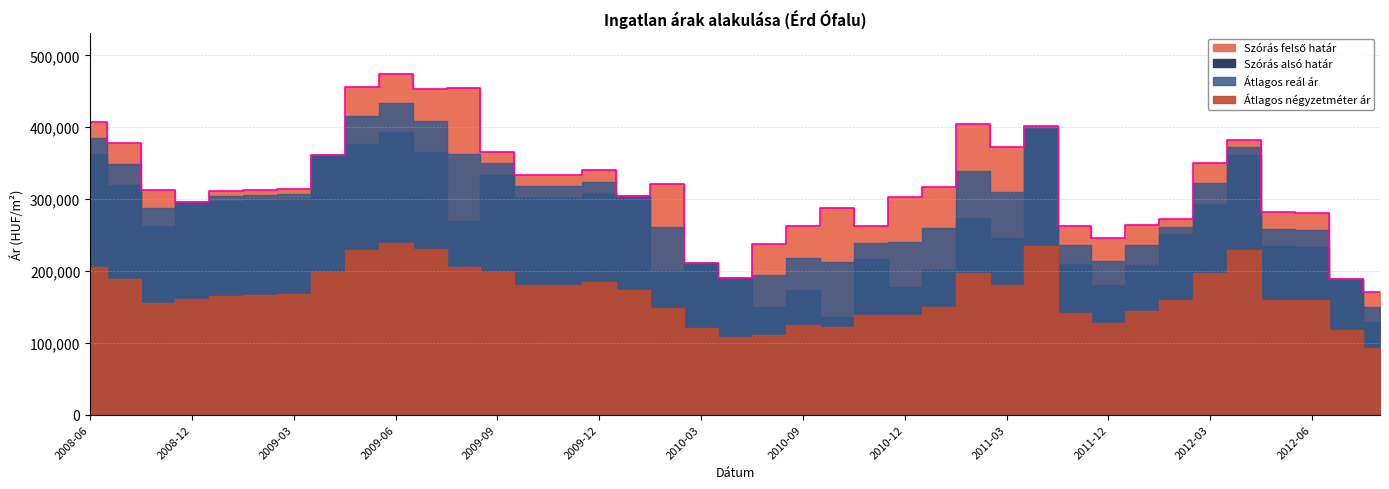

What is the difference between the maximum and minimum values in the Átlagos reál ár series?

283324